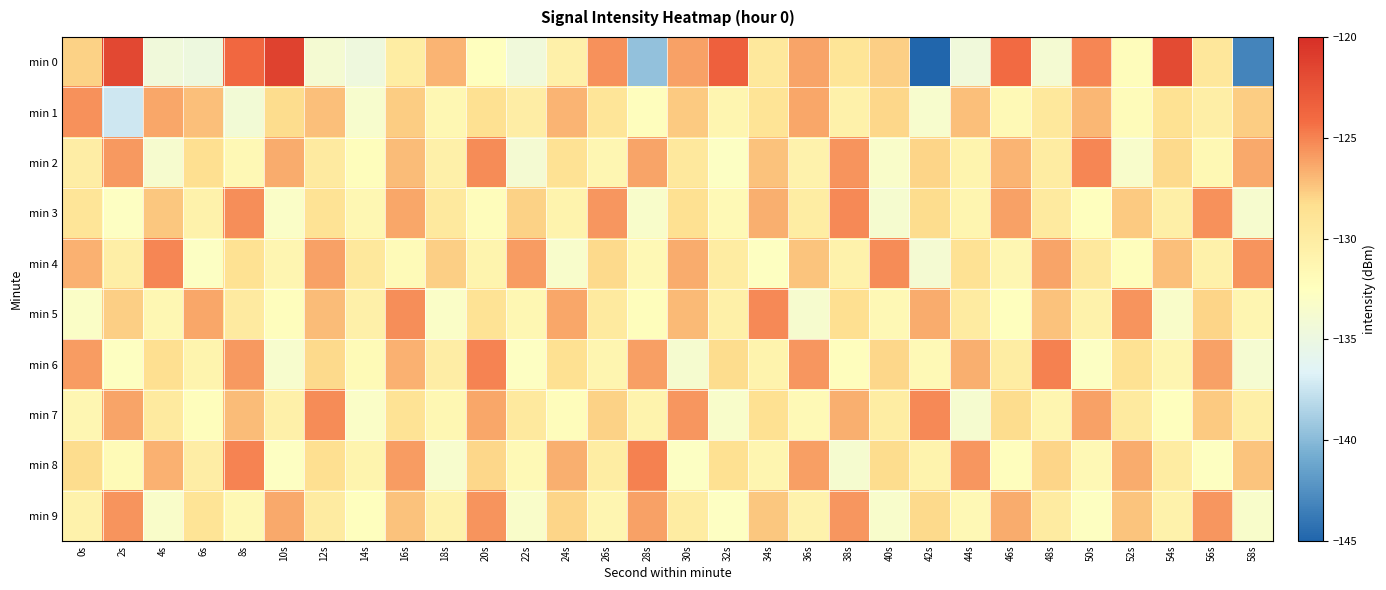

Which series has the widest spread of values?

min 0